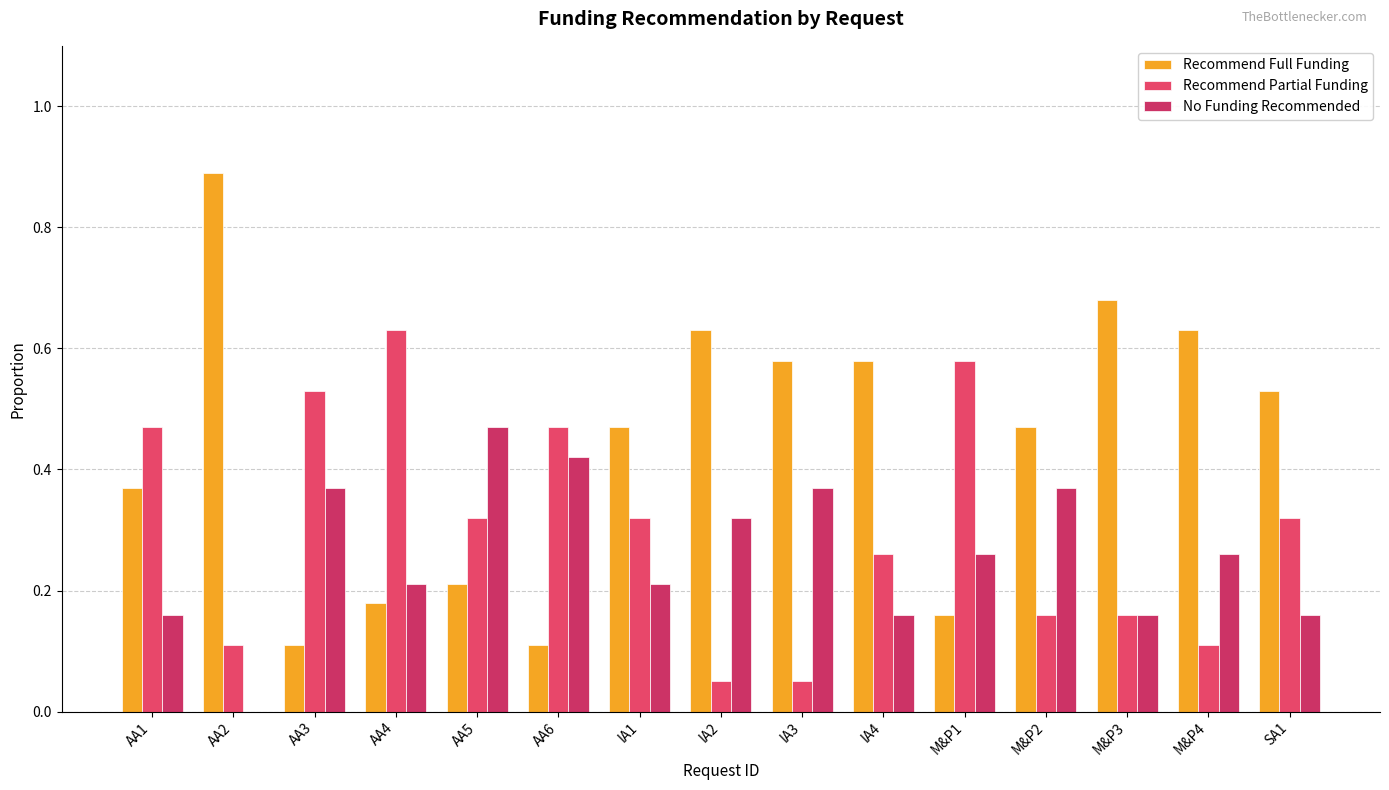

Is the value of No Funding Recommended at M&P3 greater than the value of Recommend Partial Funding at M&P3?

No